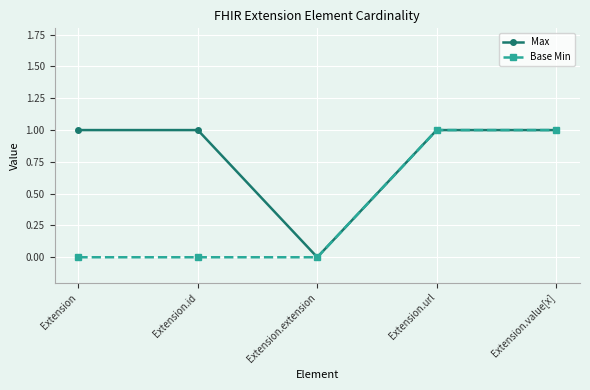

What are all the series names shown in the legend?

Max, Base Min